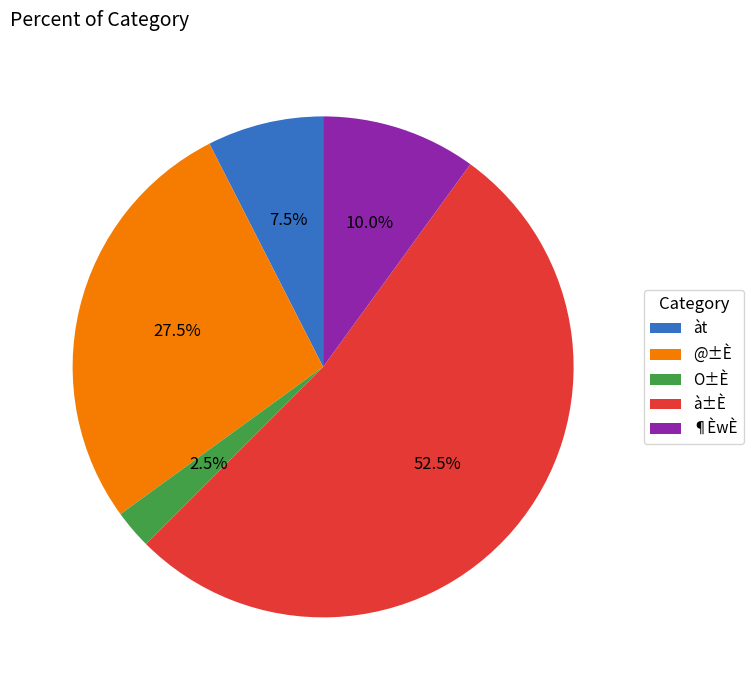

To the nearest percent, what is the difference between the largest and smallest slice percentages?

50%